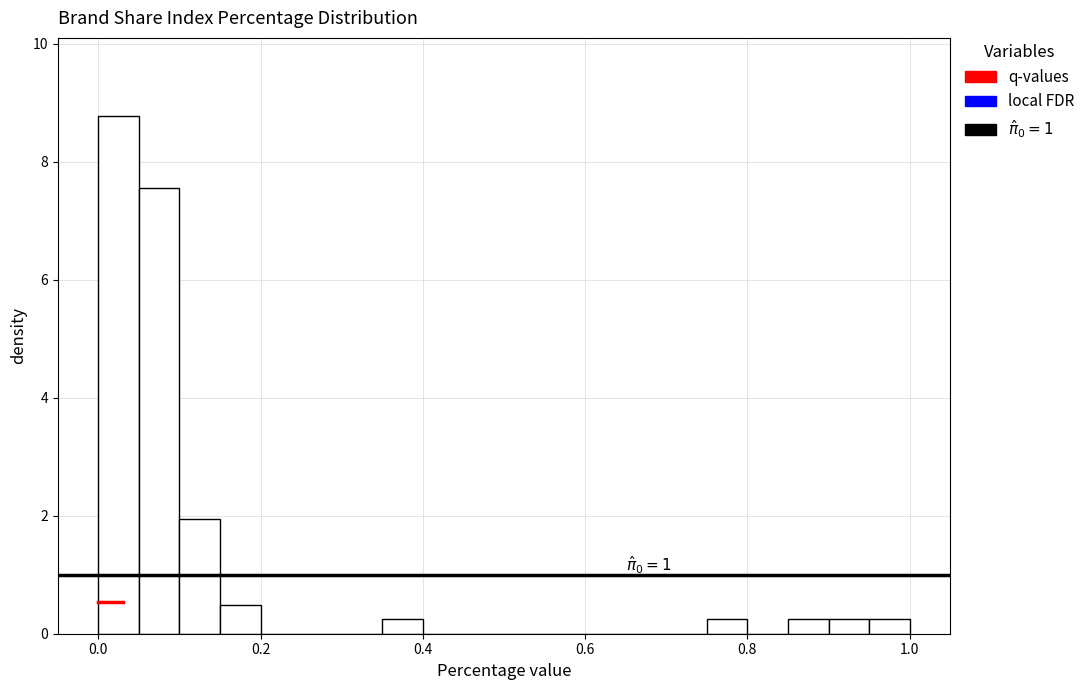

Read against the x-axis, roughly where is the centre of the tallest bar?

0.02